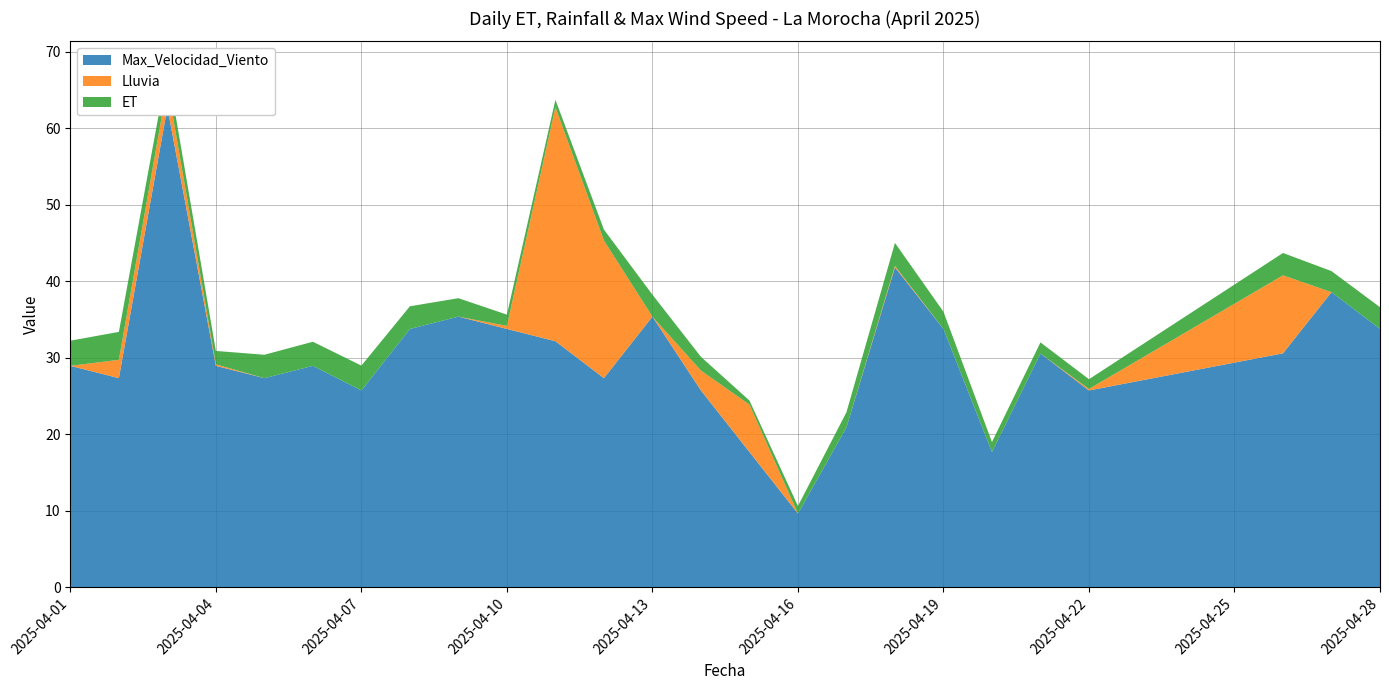

Reading left to right, extract all data points from this chart.

ET: 3.3	3.6	2.2	1.8	3.1	3.1	3.2	3.0	2.4	1.5	1.0	1.4	2.9	1.8	0.5	1.0	2.0	3.0	2.2	1.3	1.5	1.3	2.9	2.8	2.8
Lluvia: 0.0	2.4	3.0	0.2	0.0	0.0	0.0	0.0	0.0	0.4	30.6	18.0	0.0	2.6	6.2	0.0	0.0	0.2	0.0	0.0	0.0	0.2	10.2	0.0	0.0
Max_Velocidad_Viento: 29.0	27.4	62.8	29.0	27.4	29.0	25.7	33.8	35.4	33.8	32.2	27.4	35.4	25.7	17.7	9.7	20.9	41.8	33.8	17.7	30.6	25.7	30.6	38.6	33.8